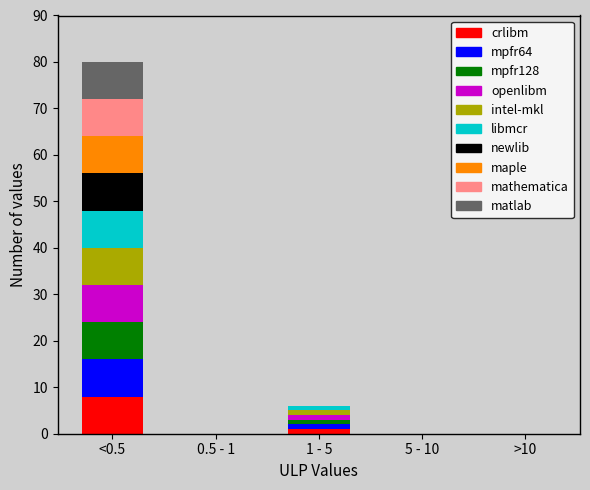

The crlibm series shows -5 at 5 - 10. True or false?

False